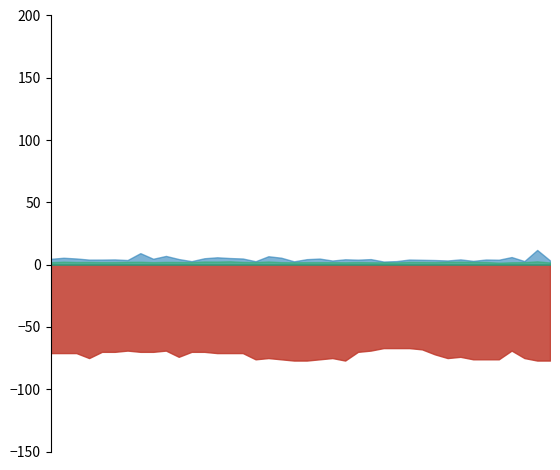

Does the chart have visible grid lines?

No